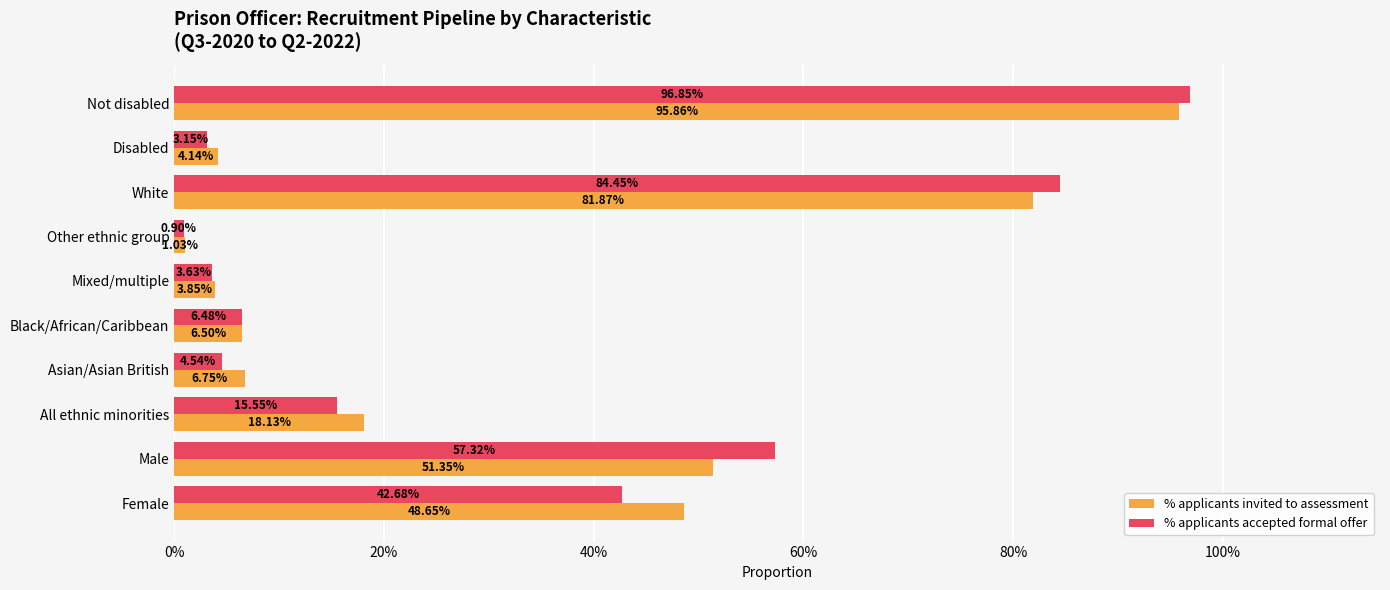

What are all the series names shown in the legend?

% applicants invited to assessment, % applicants accepted formal offer